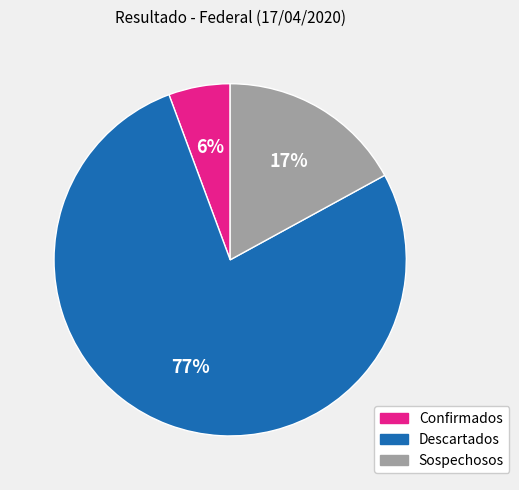

What is the ratio of the value at Confirmados to the value at Descartados?

0.1